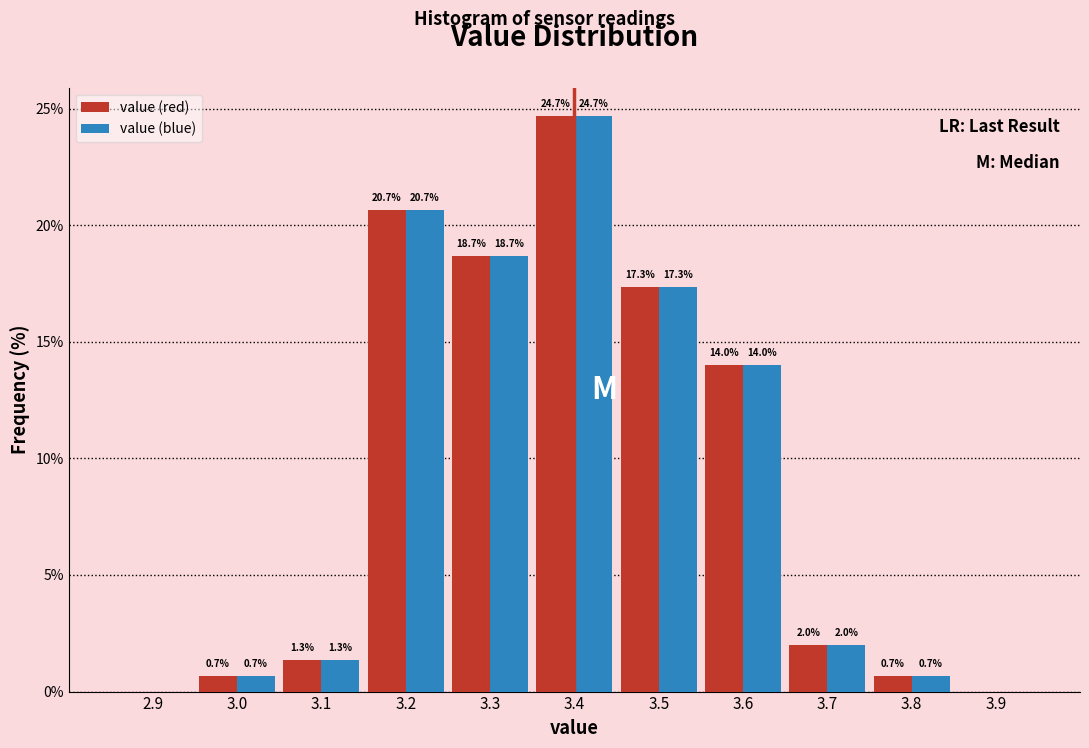

In the value (blue) series, which range on the x-axis has the tallest bar?

3.35 to 3.45